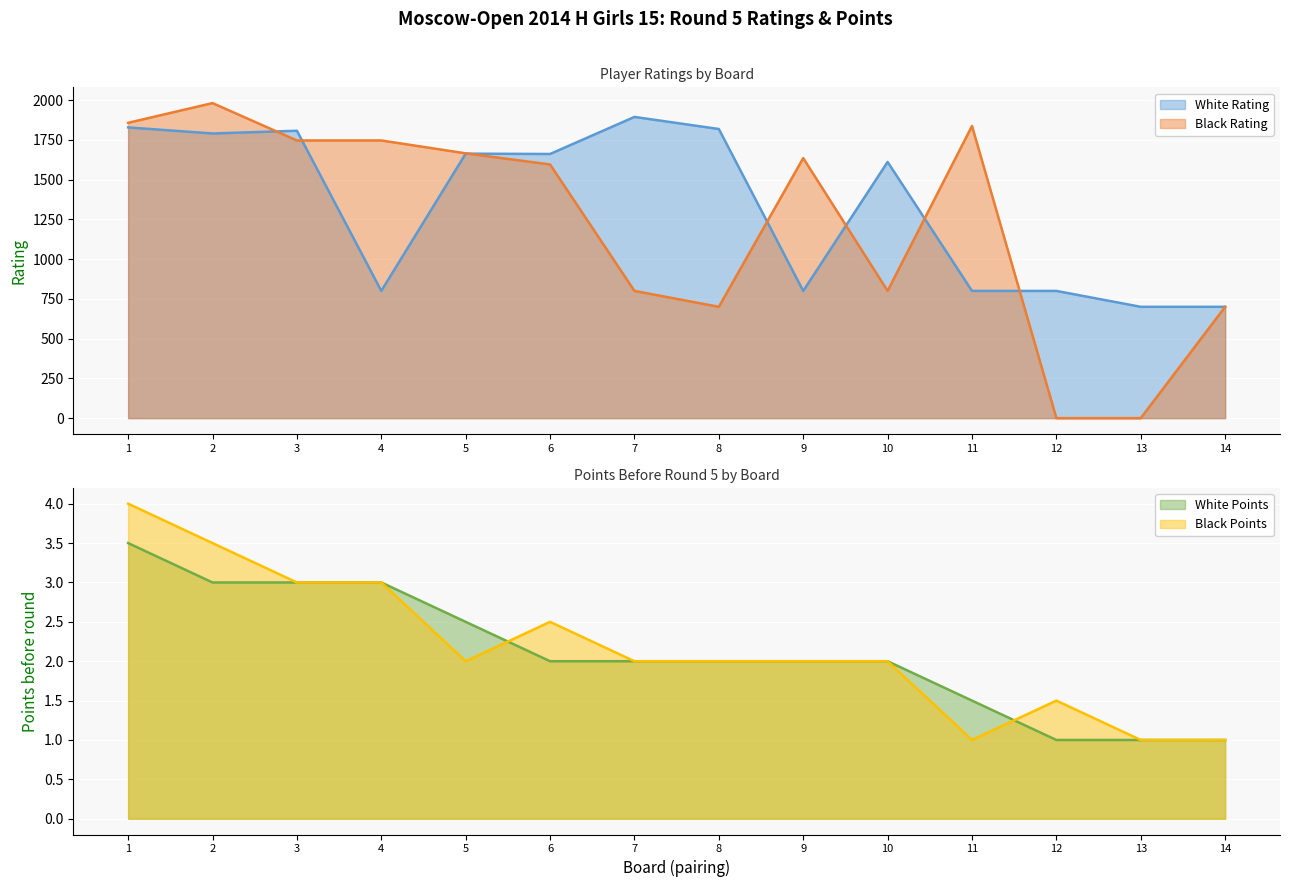

At which label does White Rating first exceed 1661?

1